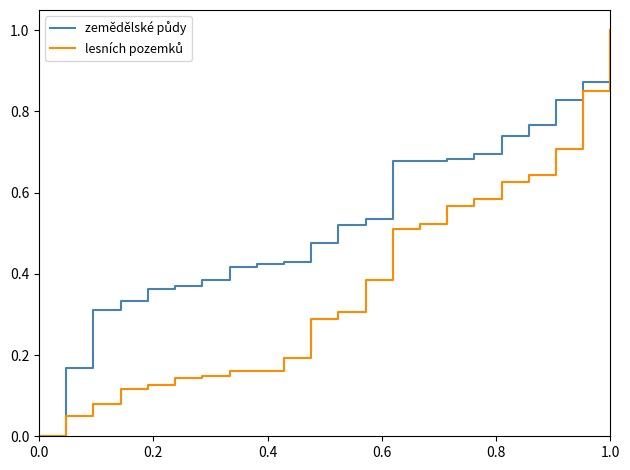

What is the average value of the zemědělské půdy series?

0.5